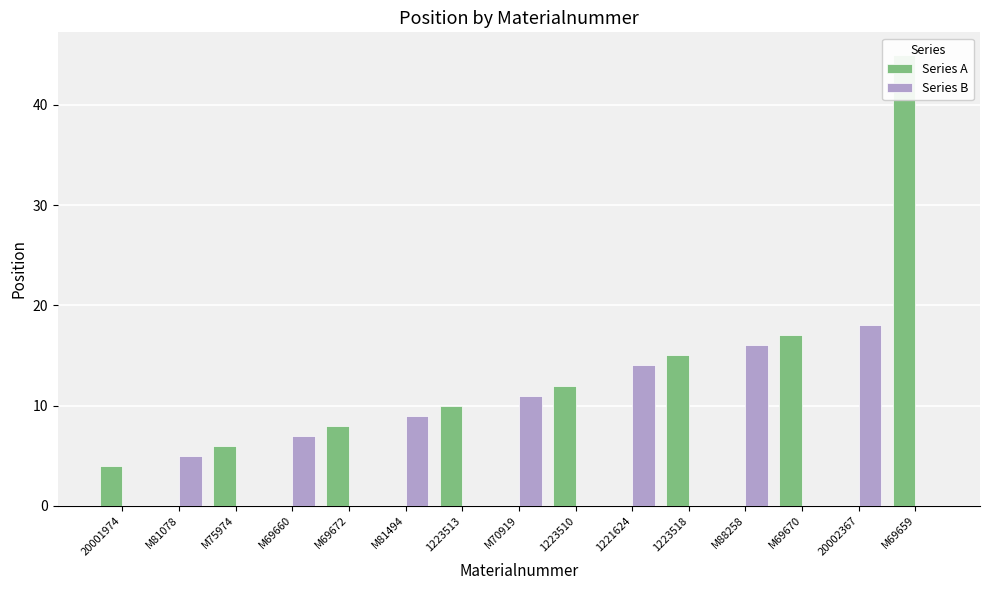

What is the total value across all series at M69670?

17